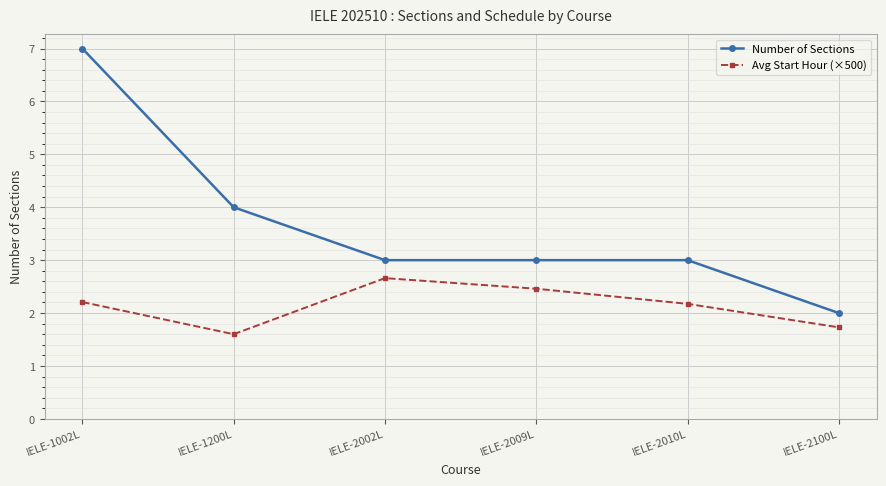

Reading right to left, what are all the values shown in this chart?

Number of Sections: IELE-2100L=2.0	IELE-2010L=3.0	IELE-2009L=3.0	IELE-2002L=3.0	IELE-1200L=4.0	IELE-1002L=7.0
Avg Start Hour (×500): IELE-2100L=1.7	IELE-2010L=2.2	IELE-2009L=2.5	IELE-2002L=2.7	IELE-1200L=1.6	IELE-1002L=2.2